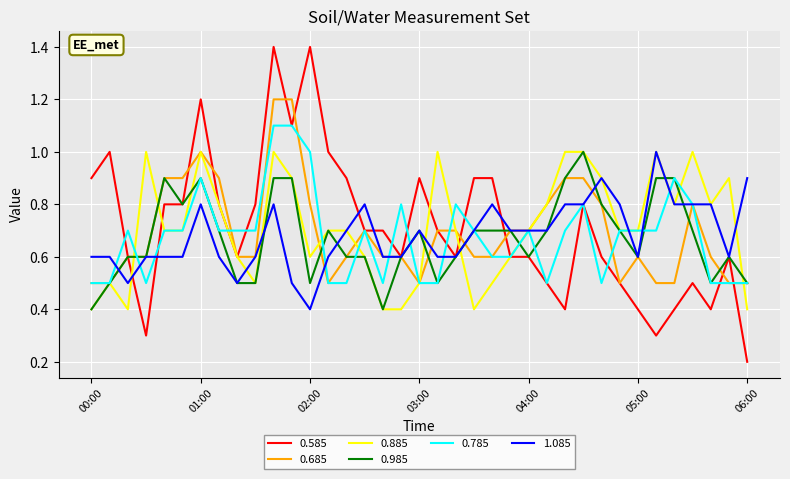

What are all the series names shown in the legend?

0.585, 0.685, 0.885, 0.985, 0.785, 1.085